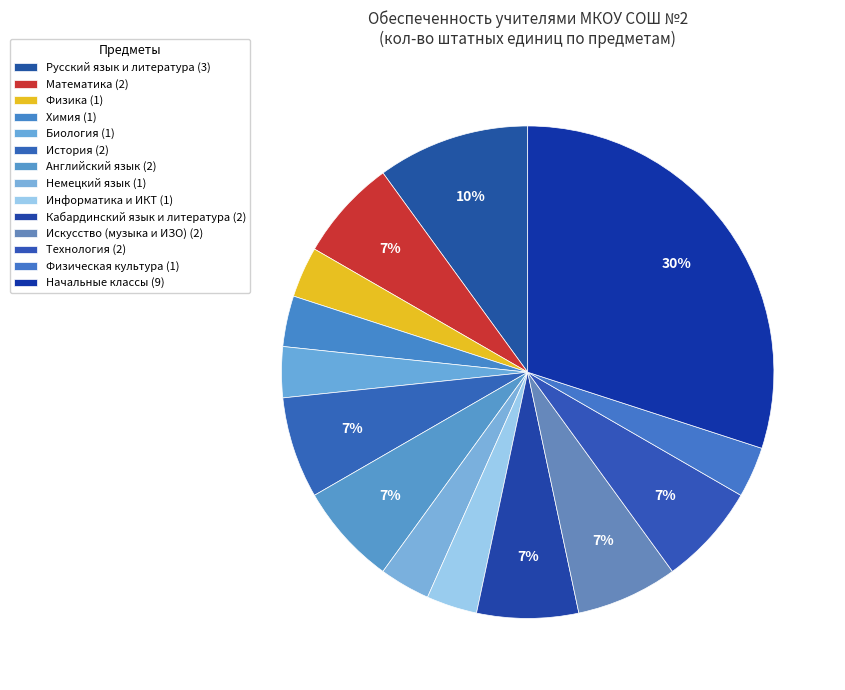

Which category has the smallest portion of the pie?

Физика